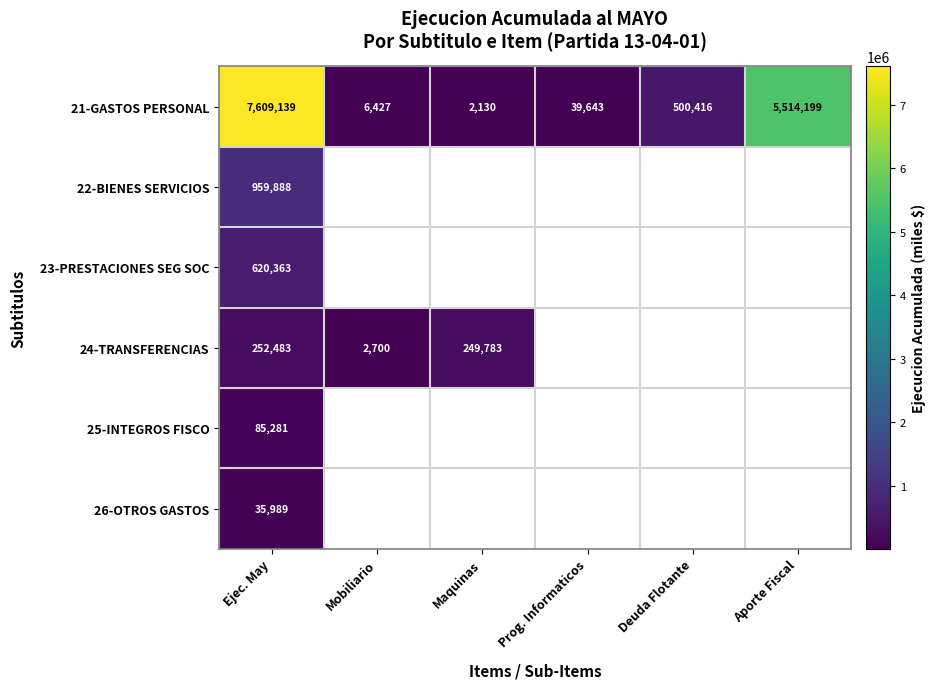

The value of 21-GASTOS PERSONAL at Mobiliario is 8956.6. True or false?

False